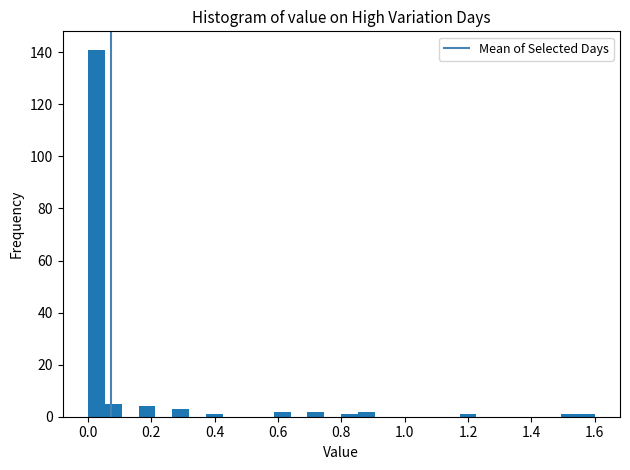

Read against the x-axis, roughly where is the centre of the tallest bar?

0.02